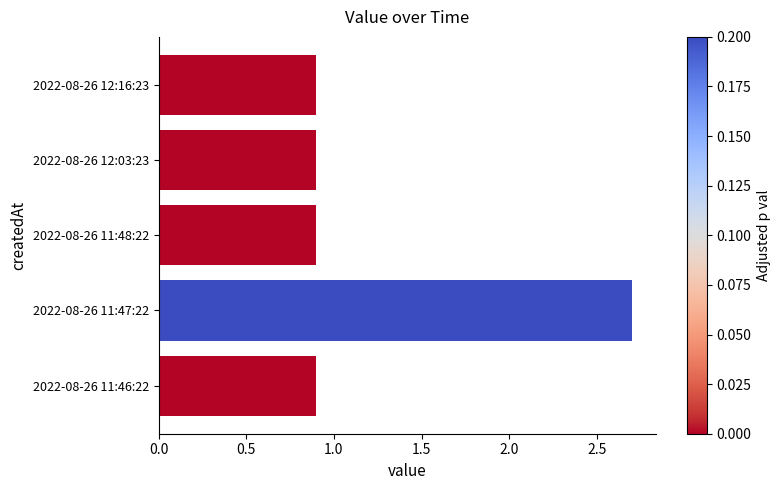

What is the average value?

1.3